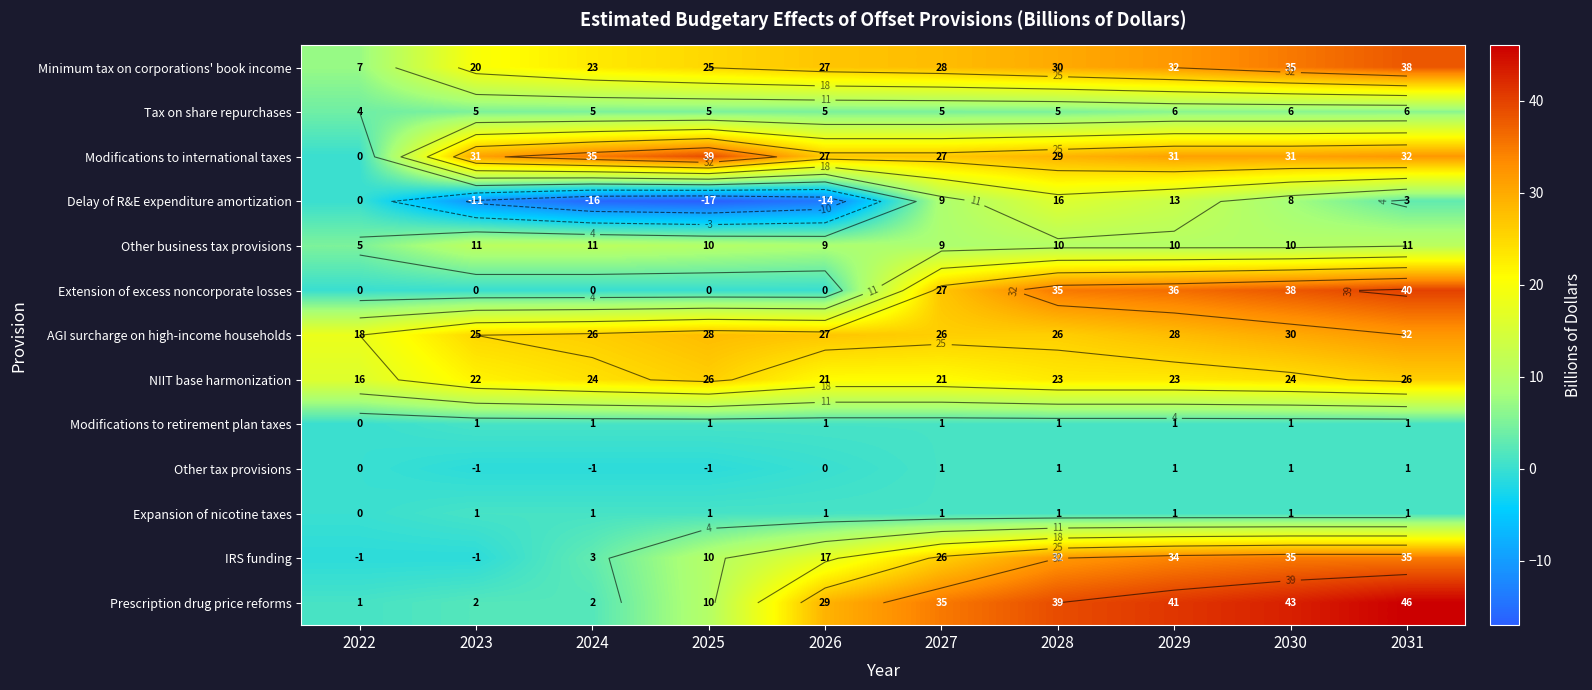

What is the maximum value for Other tax provisions?

1